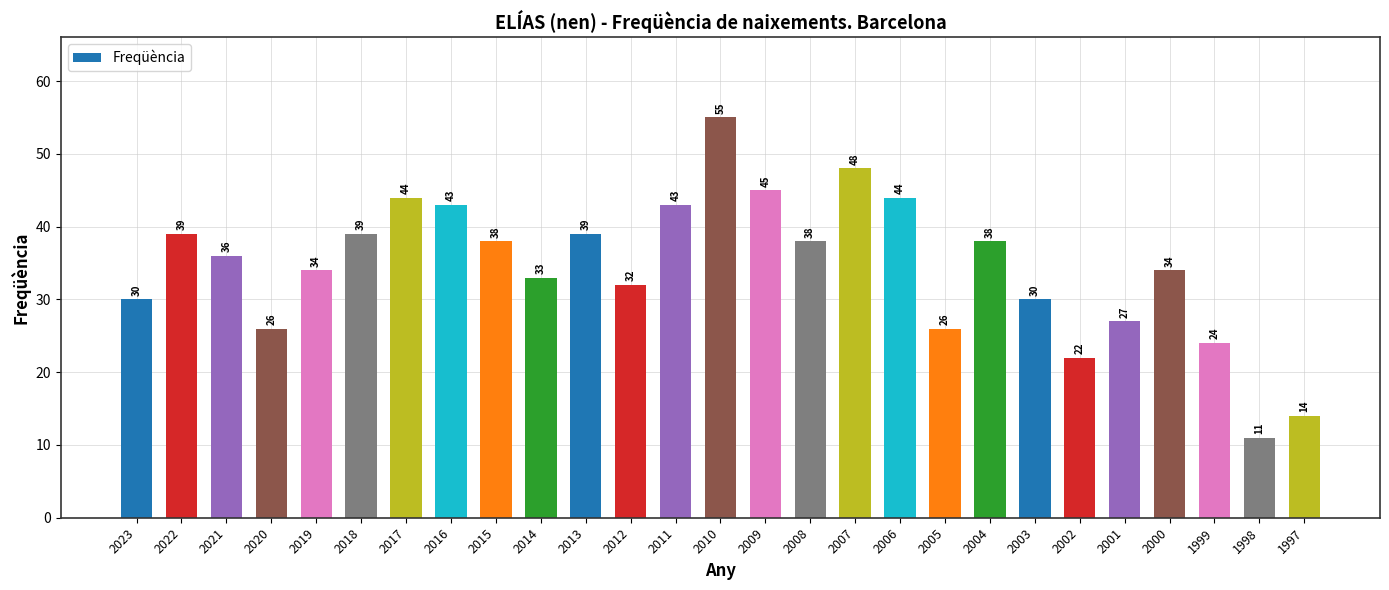

What is the greatest value displayed?

55